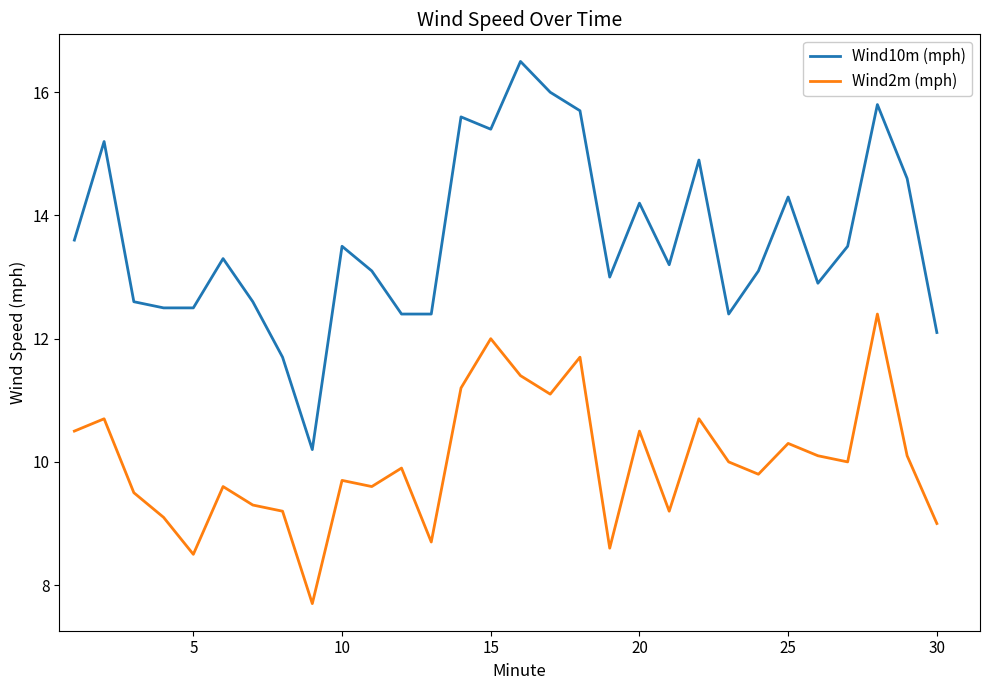

How many distinct data groups are displayed?

2